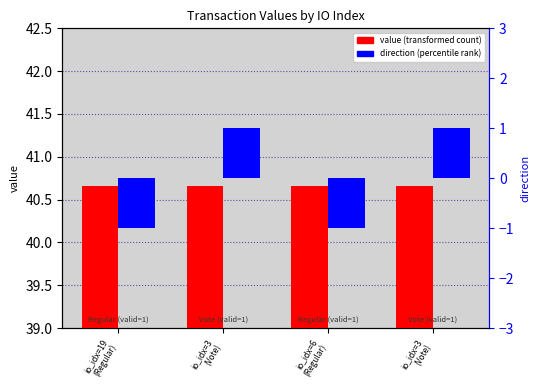

What is the sum of all value values?

162.7